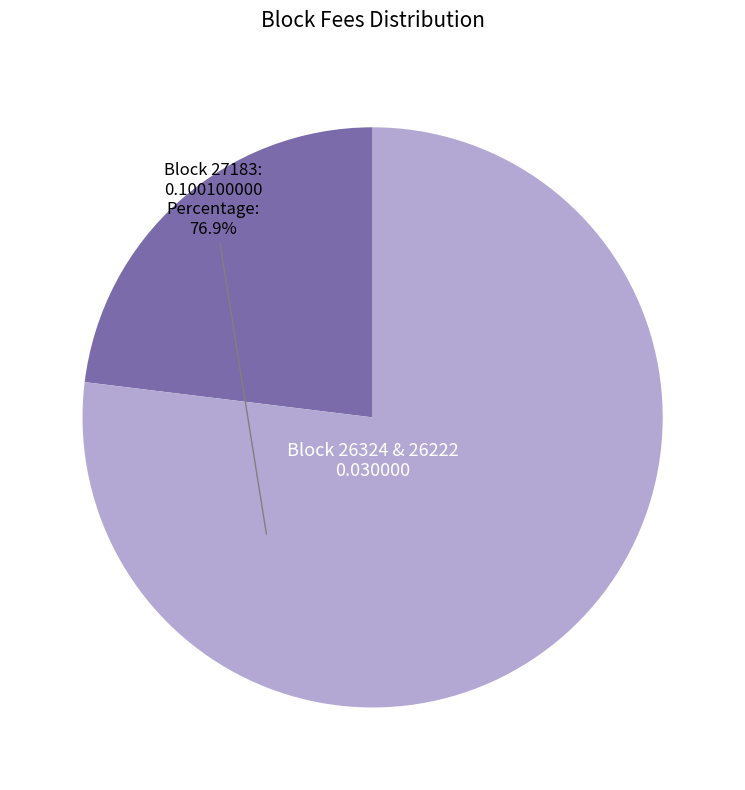

Does any single category account for the majority?

Yes